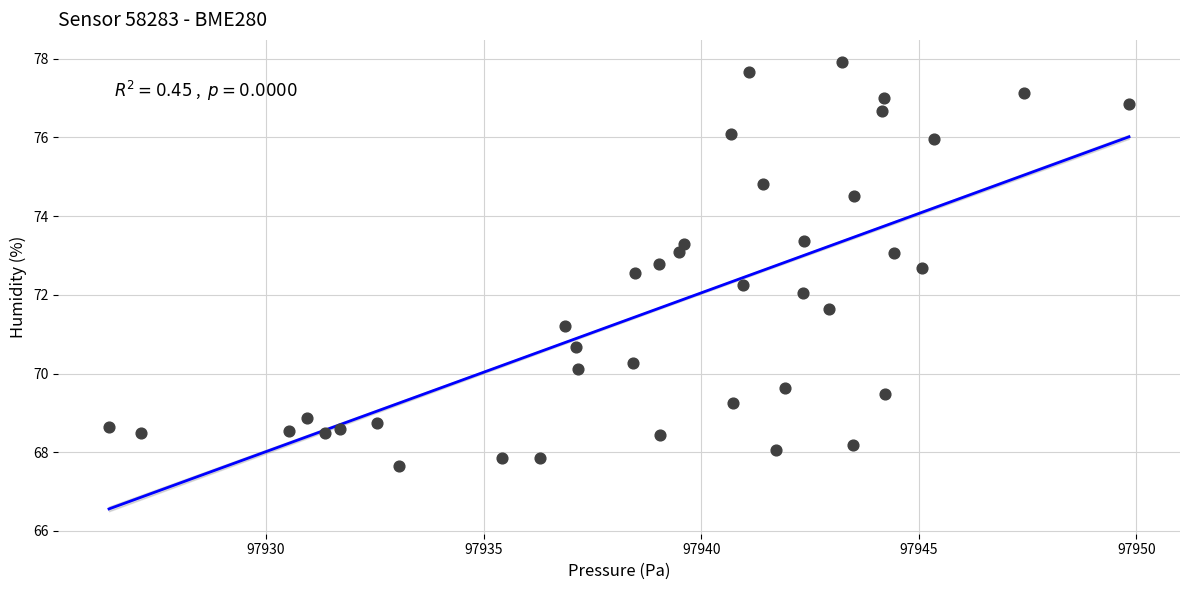

What is the range of X values (max minus min)?

23.4